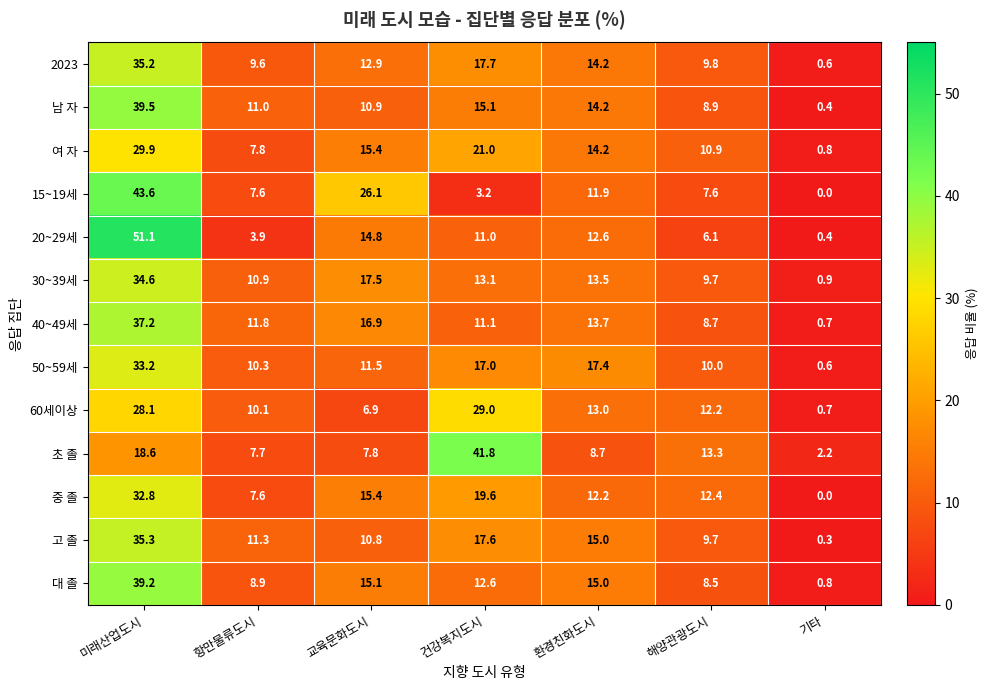

Which series changed the most between 항만물류도시 and 교육문화도시?

15~19세